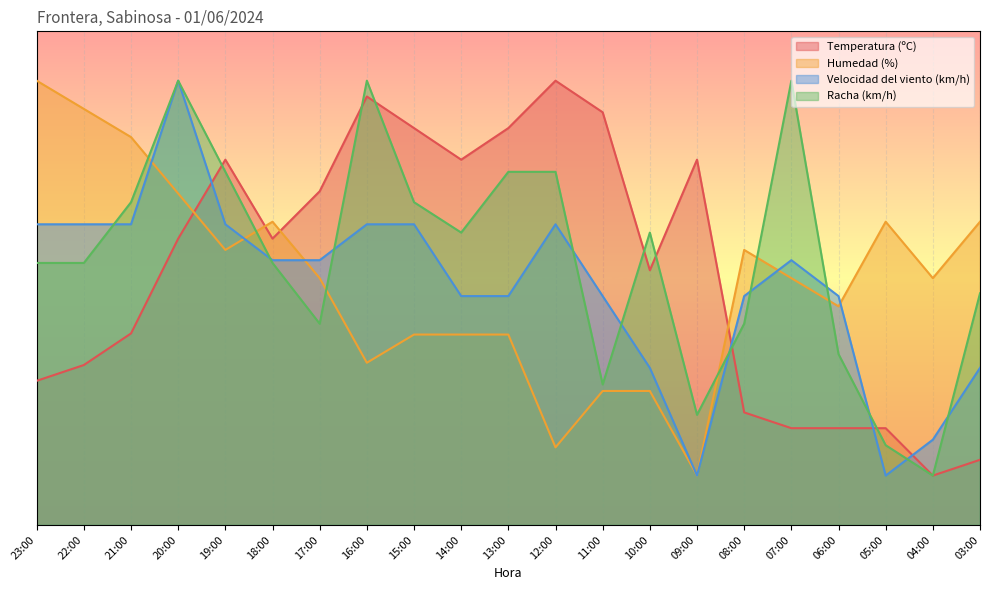

What is the label of the 16th point from the right?

18:00